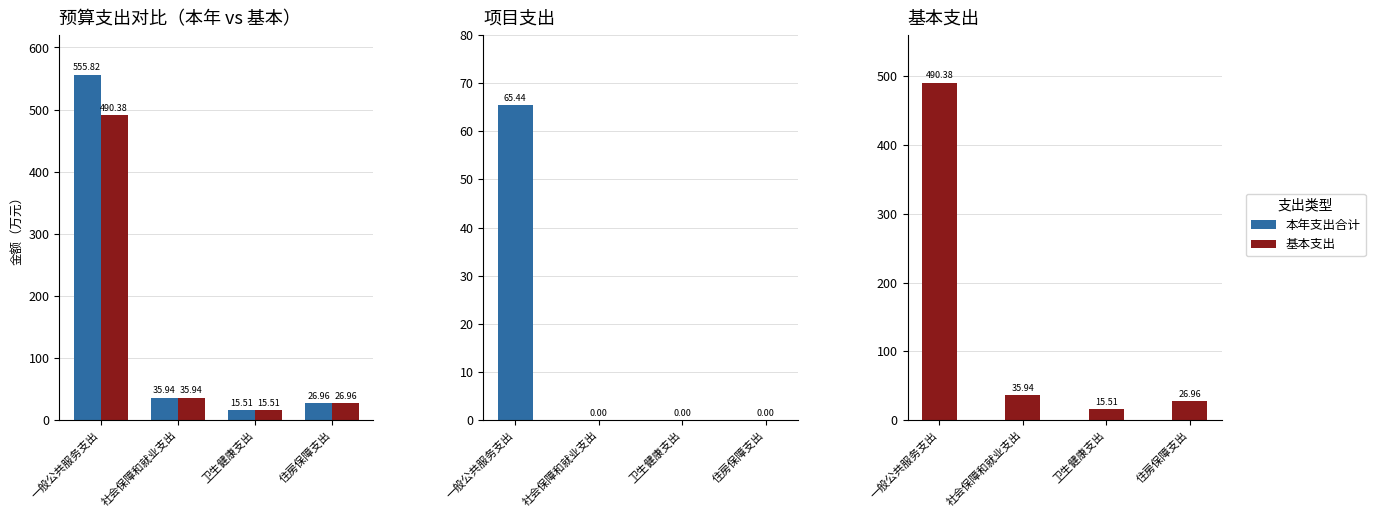

Which series has the largest total across all categories?

本年支出合计